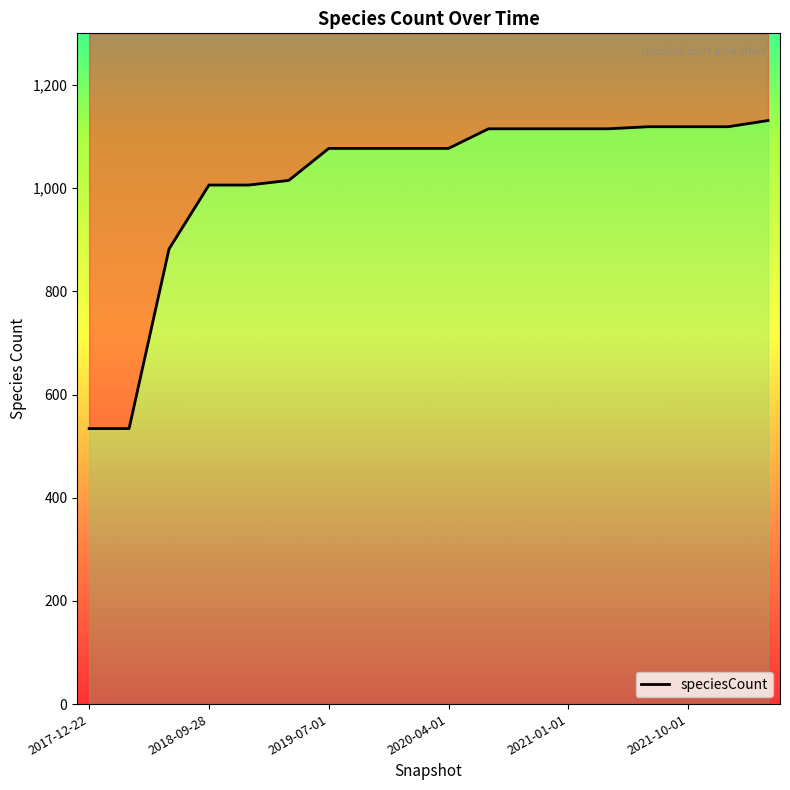

What is the ratio of the value at 2020-04-01 to the value at 2019-07-01?

1.0